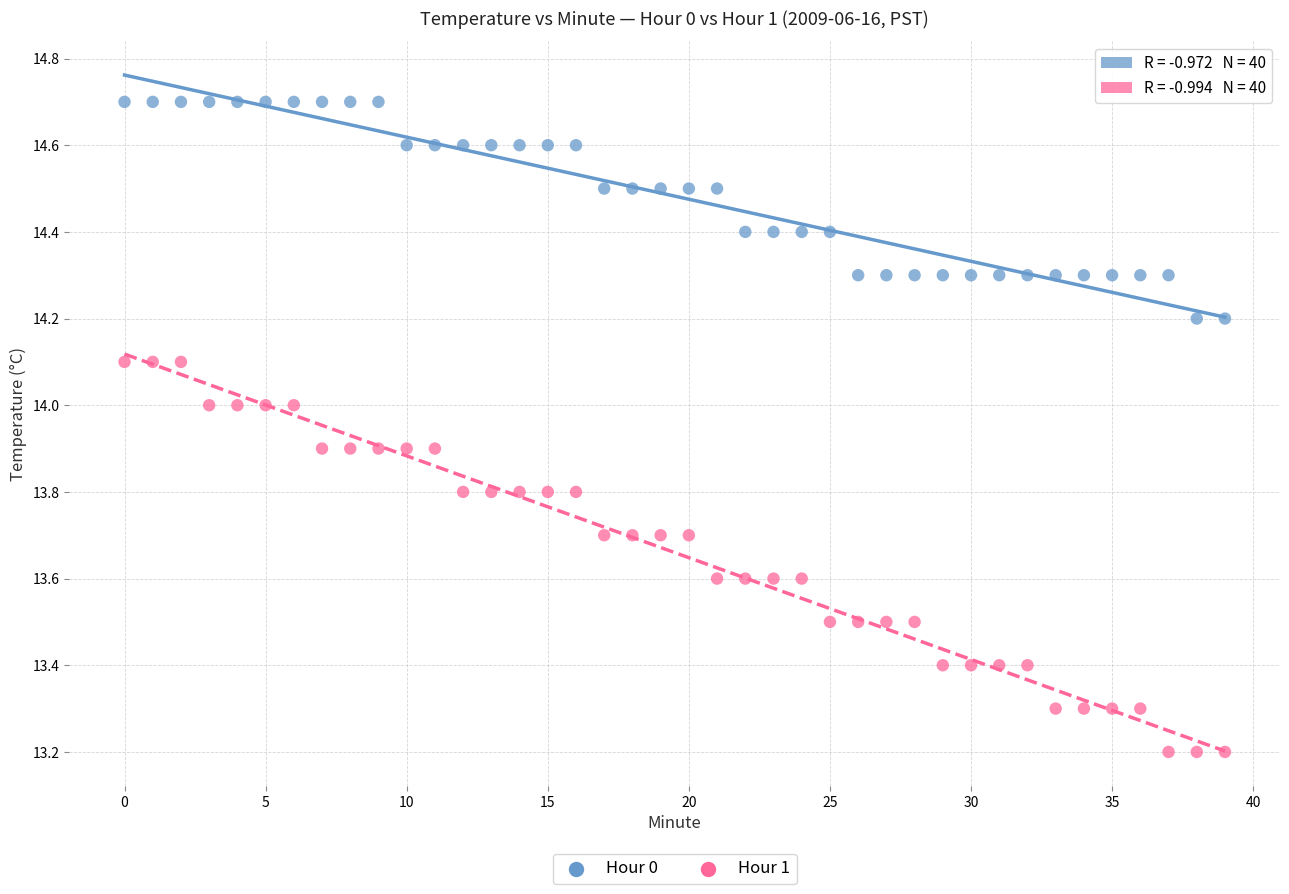

Which series reaches the minimum Y coordinate?

Hour 1